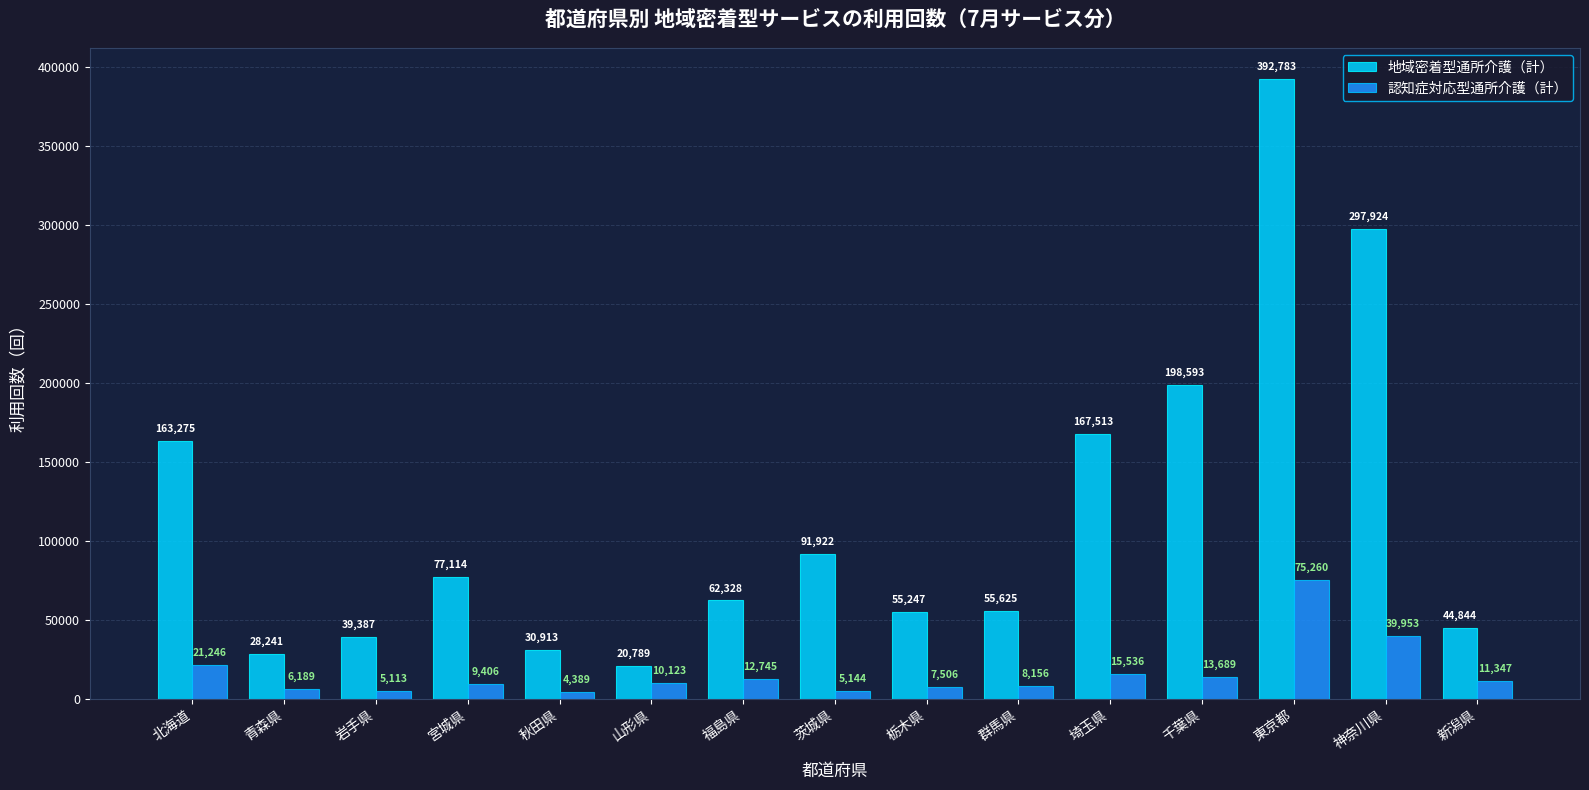

What is the label of the 11th bar from the left?

埼玉県